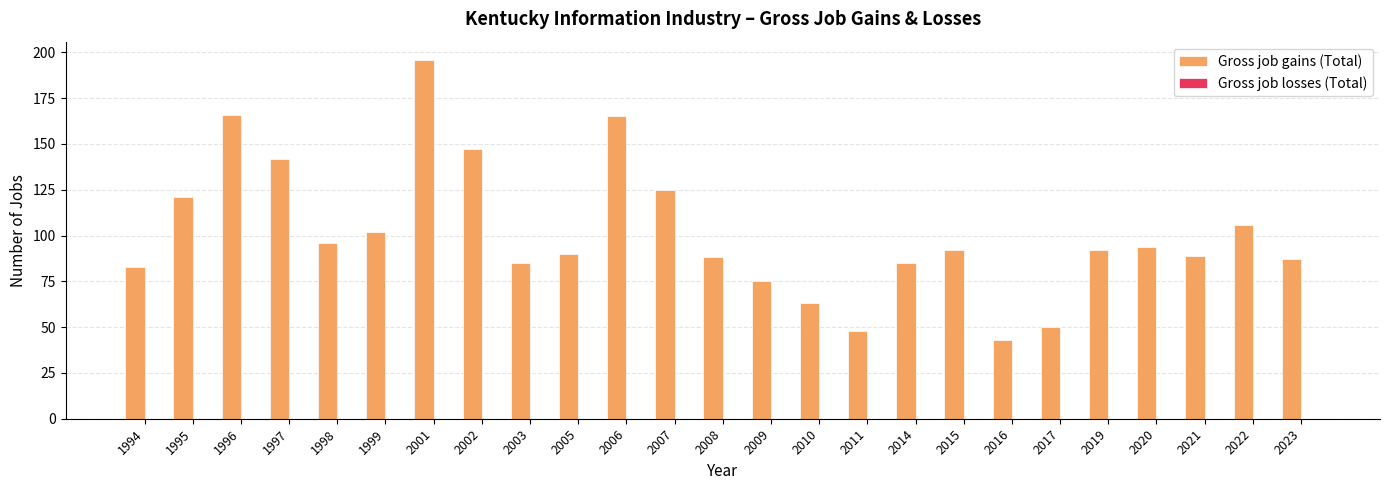

What is the value of the 11th bar from the left?

165